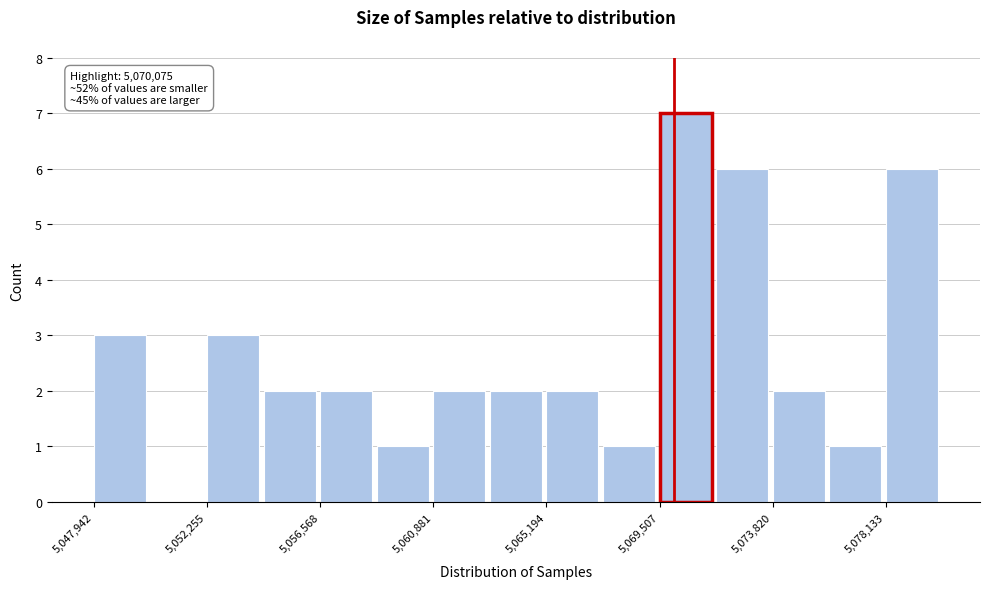

Which range on the x-axis has the tallest bar?

5069500 to 5071500